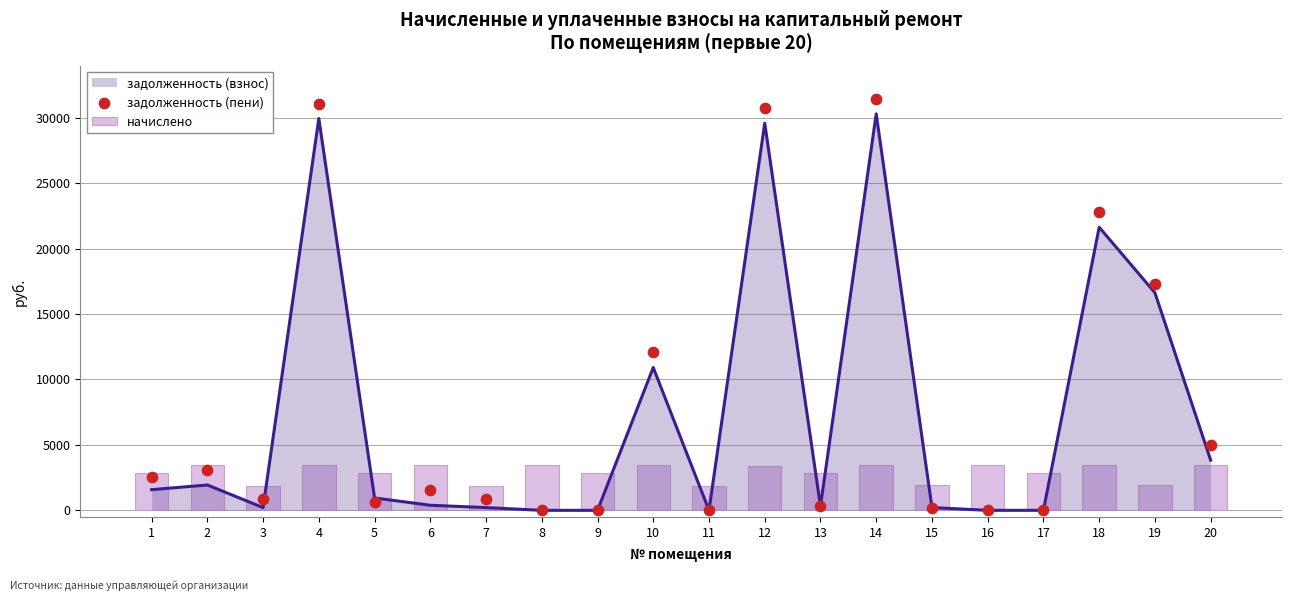

Which series reaches the maximum Y coordinate?

задолженность (пени)